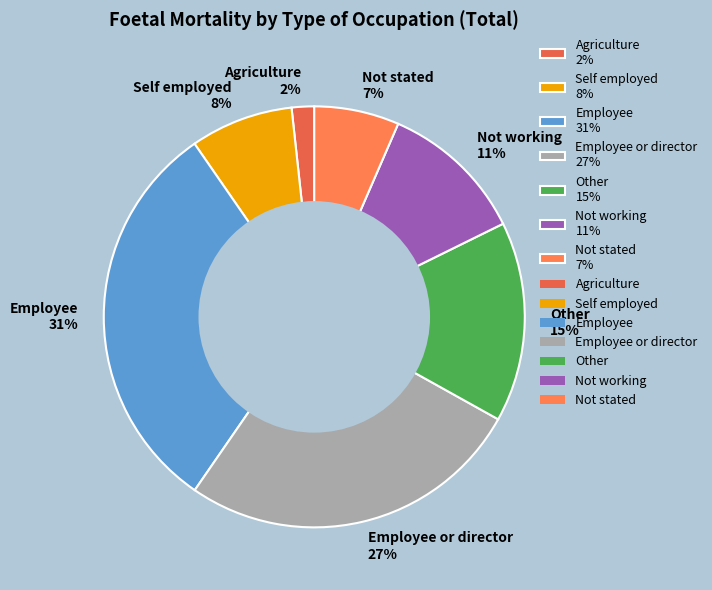

To the nearest percent, what percentage of the pie is Not stated 7%?

7%